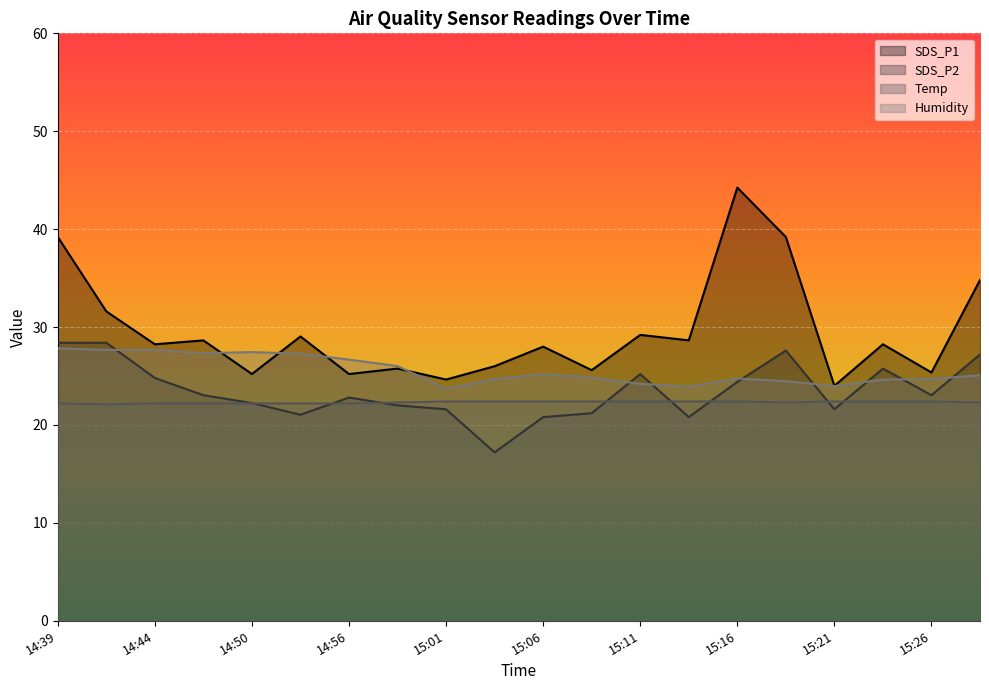

List the series in order of their overall mean, lowest first.

Temp, SDS_P2, Humidity, SDS_P1